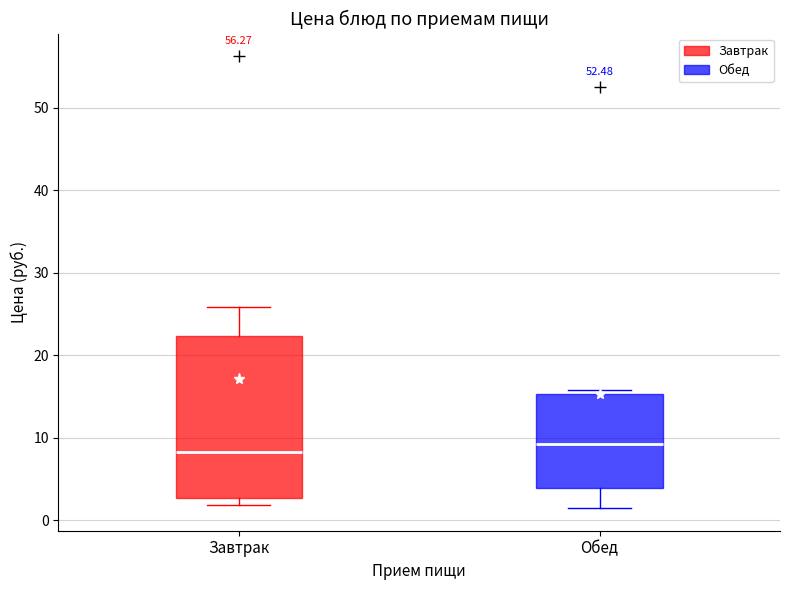

Comparing the boxes themselves (not the whiskers), which one is the tallest?

Завтрак